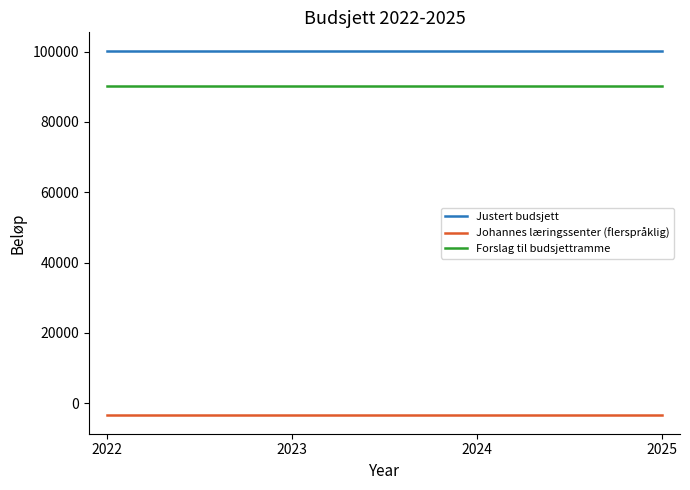

What is the approximate value of Johannes læringssenter (flerspråklig) at 2022?

-3500